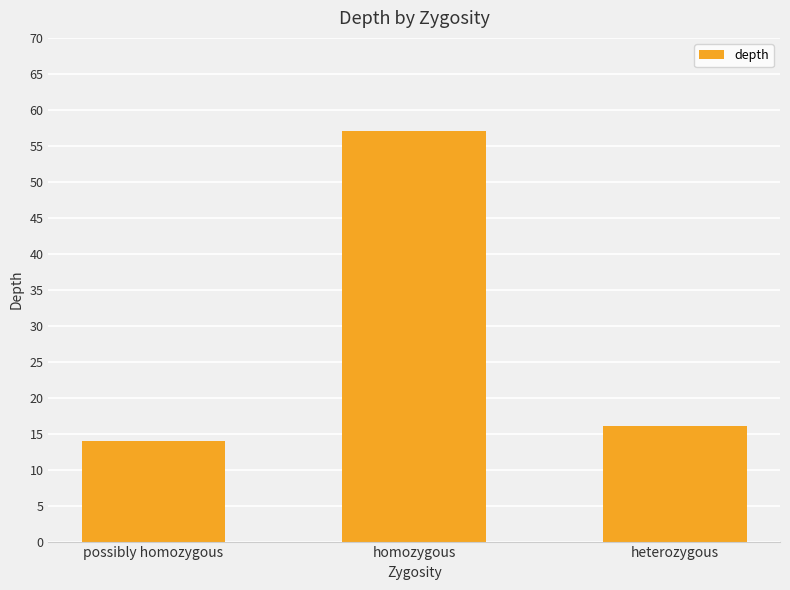

Does the chart contain any negative values?

No